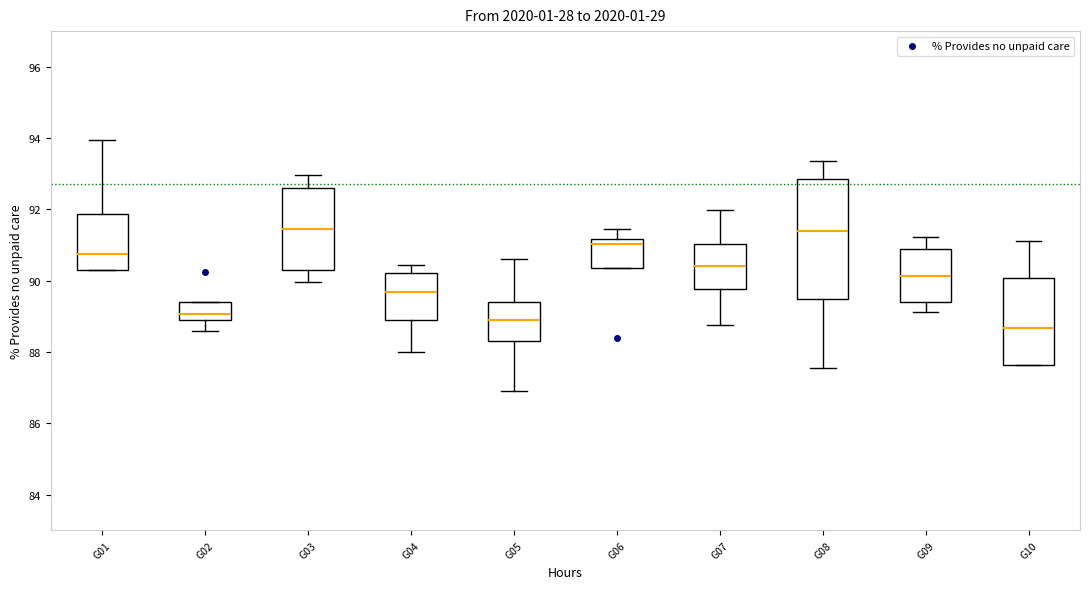

Reading left to right, transcribe this box plot: for each box, give where its median line is, the range the box spans, and where its two whiskers end, as read against the y-axis. The values are not printed on the chart, so give them approximately, as read against the axis.

G01: median 90.8, box 90.4 to 91.8, whiskers 90.2 to 94.0
G02: median 89.0 (just above the box's lower edge), box 89.0 to 89.4, whiskers 88.6 to 89.4
G03: median 91.4, box 90.4 to 92.6, whiskers 90.0 to 93.0
G04: median 89.6, box 88.8 to 90.2, whiskers 88.0 to 90.4
G05: median 89.0, box 88.4 to 89.4, whiskers 87.0 to 90.6
G06: median 91.0, box 90.4 to 91.2, whiskers 90.4 to 91.4
G07: median 90.4, box 89.8 to 91.0, whiskers 88.8 to 92.0
G08: median 91.4, box 89.4 to 92.8, whiskers 87.6 to 93.4
G09: median 90.2, box 89.4 to 90.8, whiskers 89.2 to 91.2
G10: median 88.6, box 87.6 to 90.0, whiskers 87.6 to 91.2